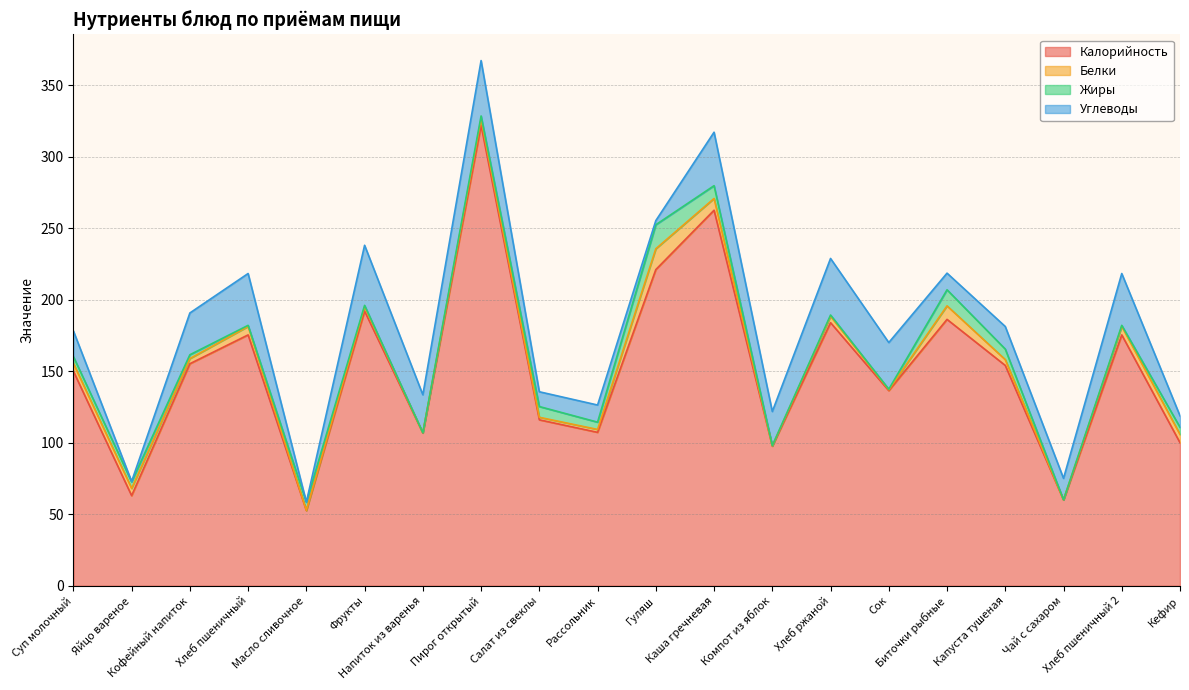

True or false: Калорийность and Углеводы intersect in this chart.

False